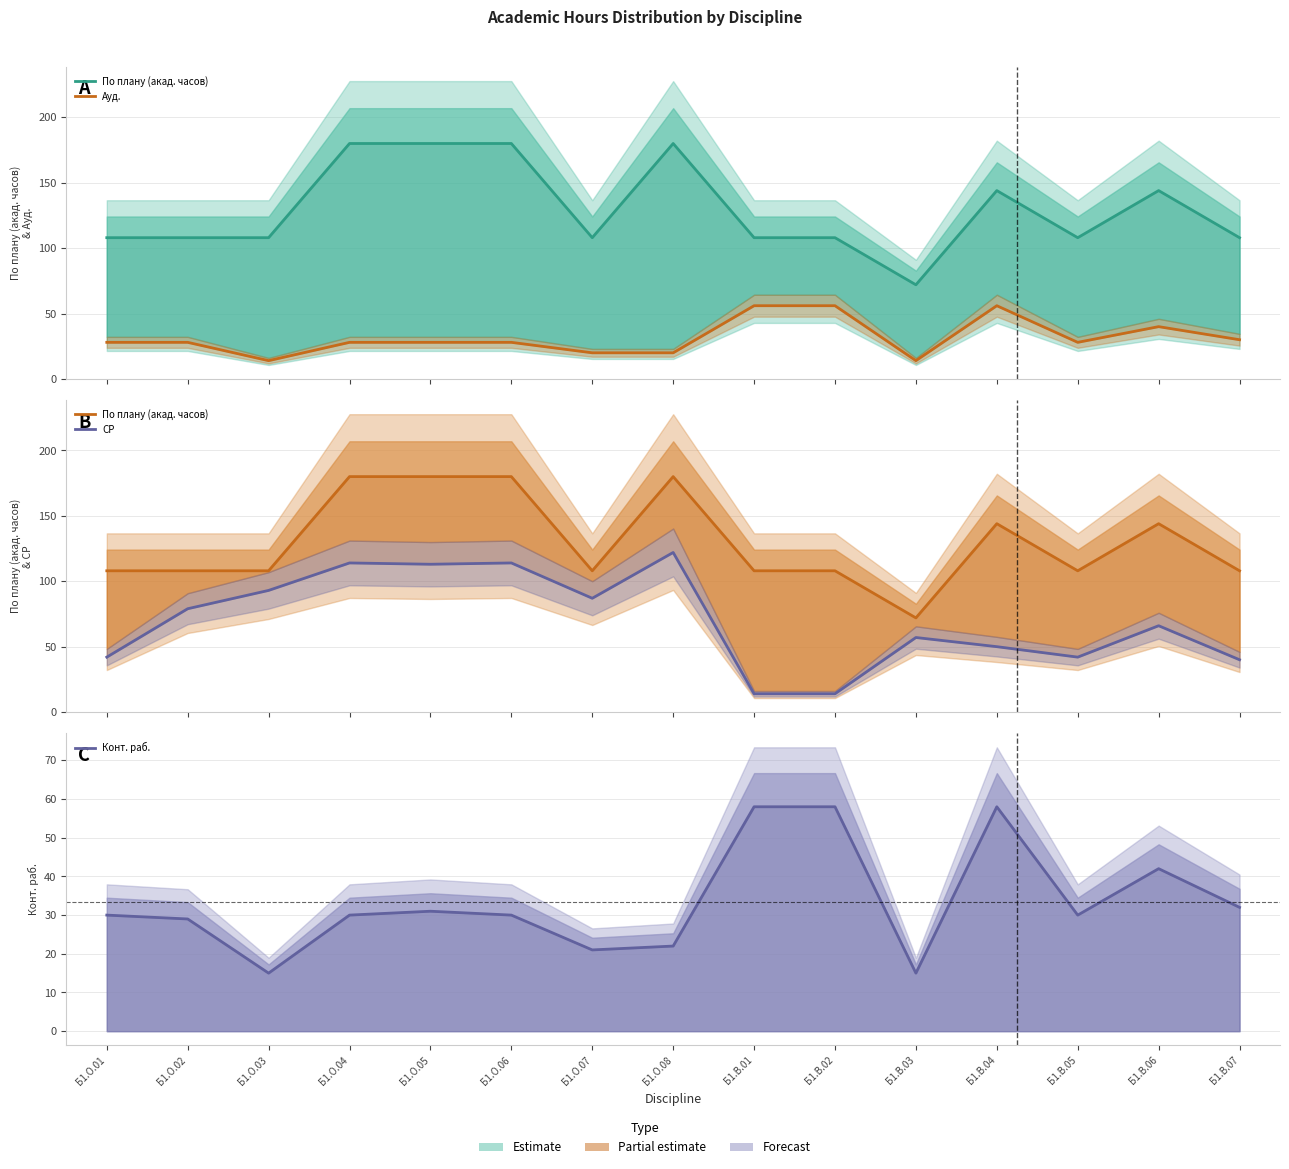

What is the spread (max minus min) of values at Б1.О.01?

80